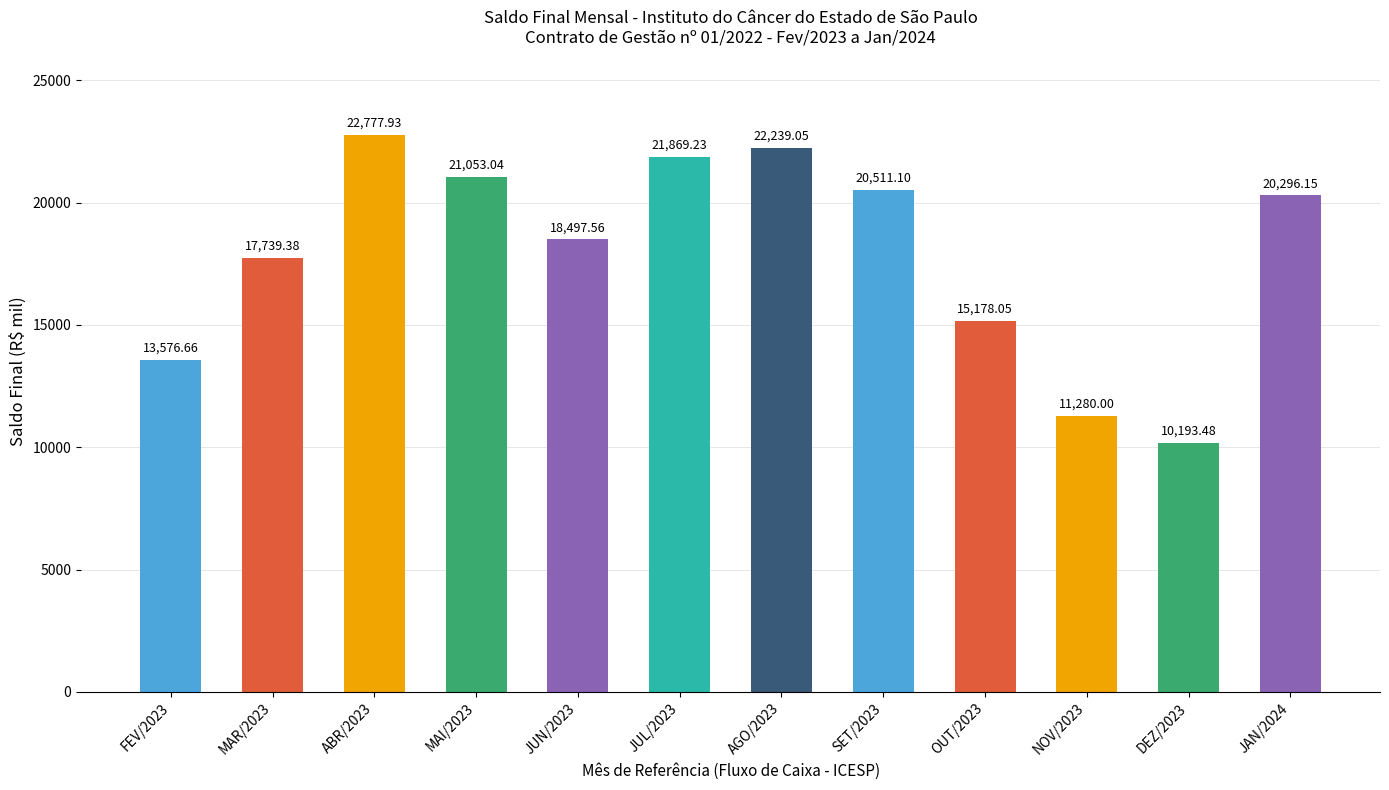

Which label corresponds to the smallest value in the chart?

DEZ/2023